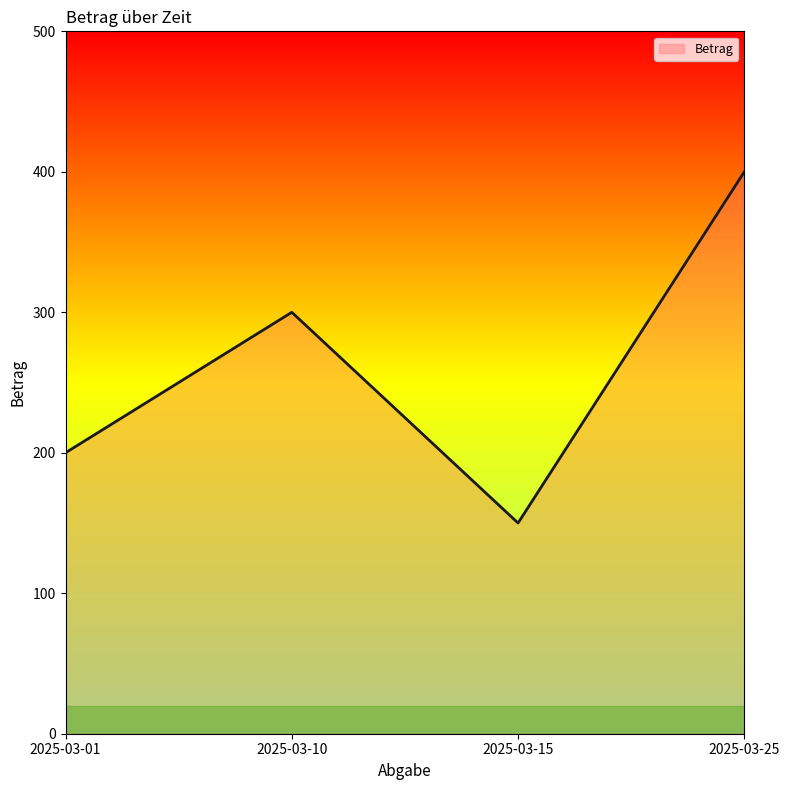

At which label is the value closest to 275?

2025-03-10